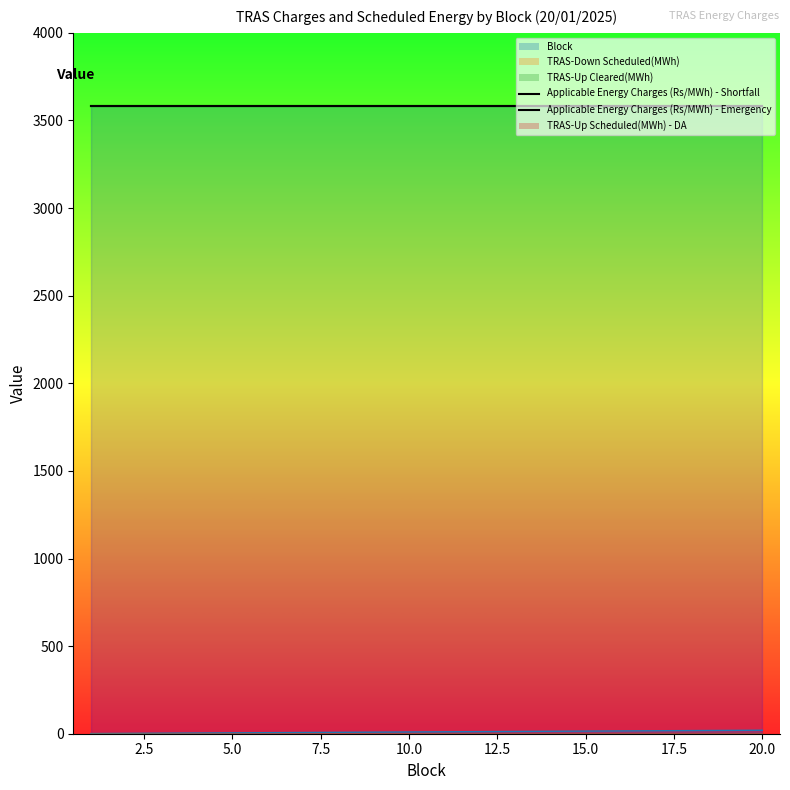

Is it true that Applicable Energy Charges (Rs/MWh) - Emergency equals 5661 at 6?

False